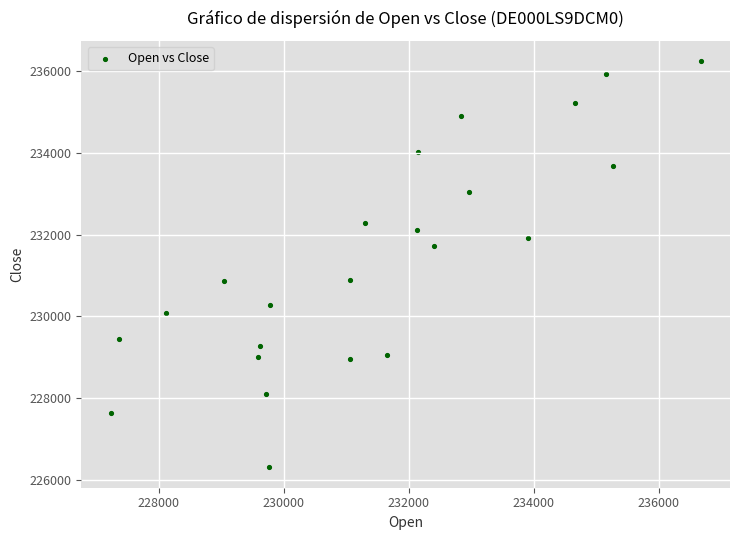

What is the range of X values (max minus min)?

9434